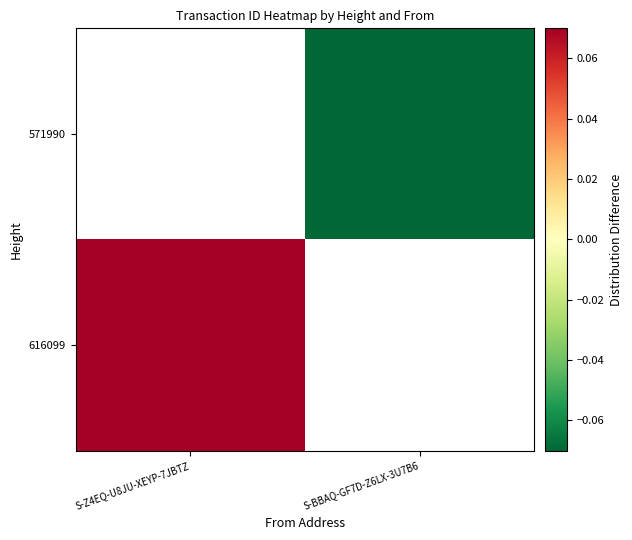

Which category has the highest value in the 571990 series?

S-Z4EQ-U8JU-XEYP-7JBTZ